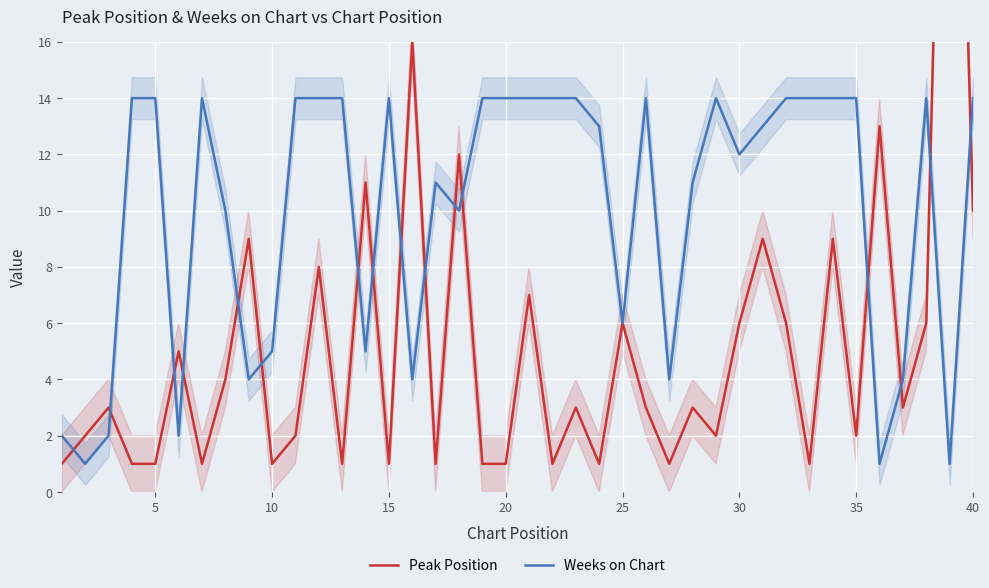

List the series in order of their overall mean, highest first.

Weeks on Chart, Peak Position